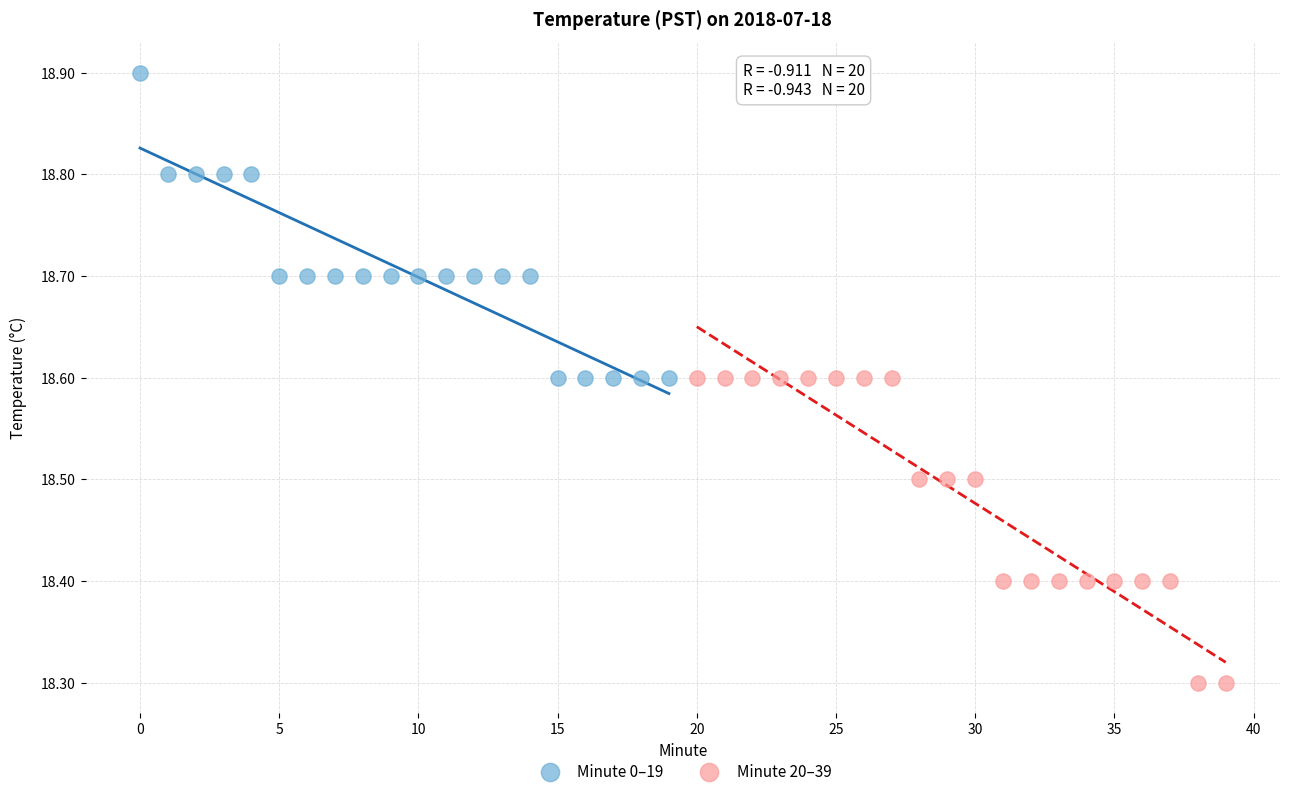

Which series reaches the maximum Y coordinate?

Minute 0–19